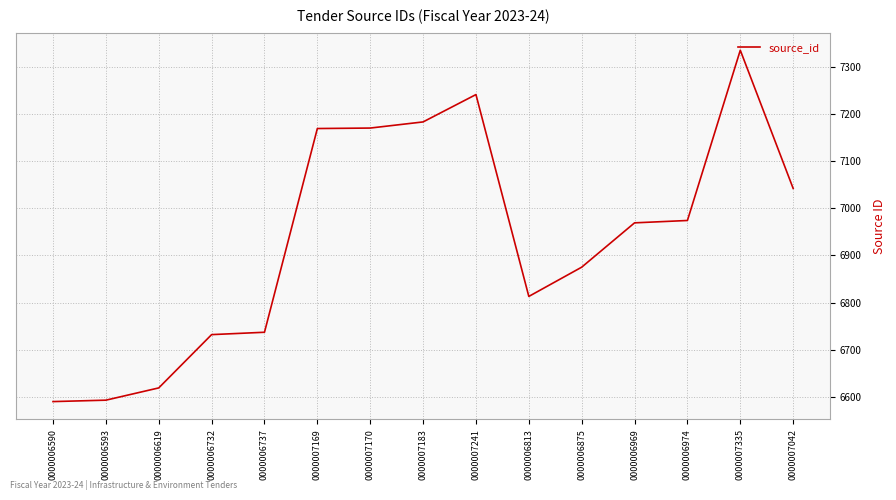

Approximately how many times larger is the value at 0000006593 compared to 0000006732?

1.0